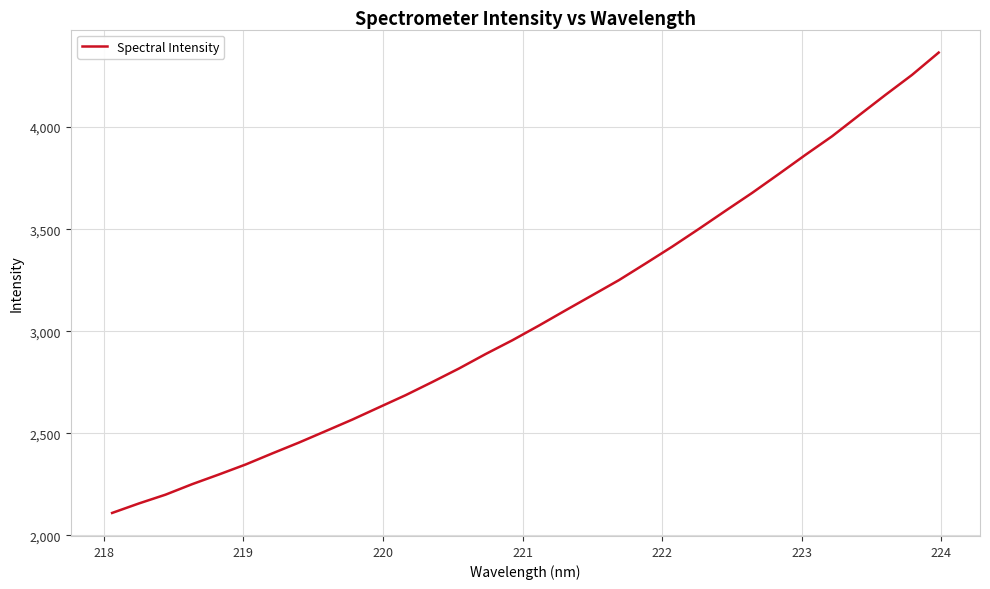

What is the minimum value shown in the chart?

2109.8